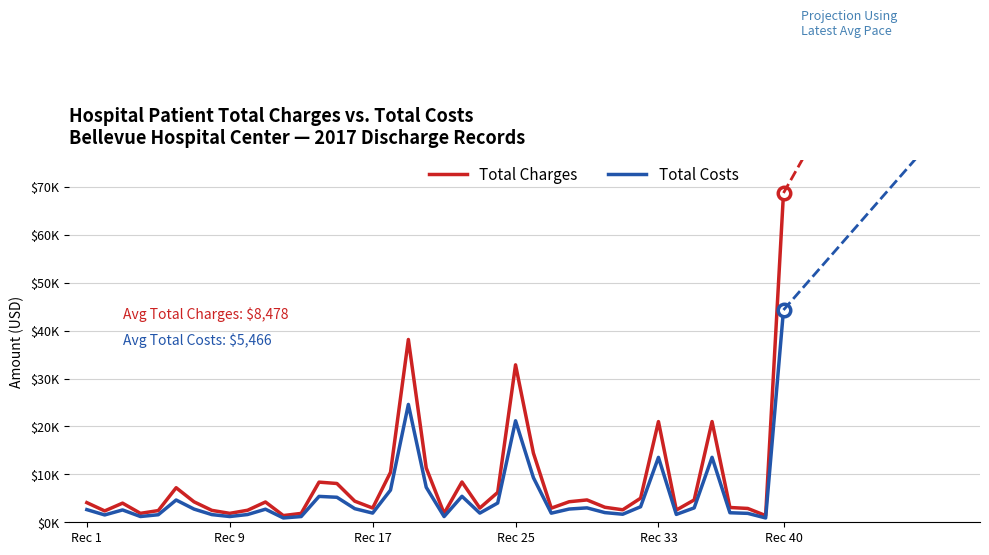

True or false: Total Costs and Total Charges intersect in this chart.

False